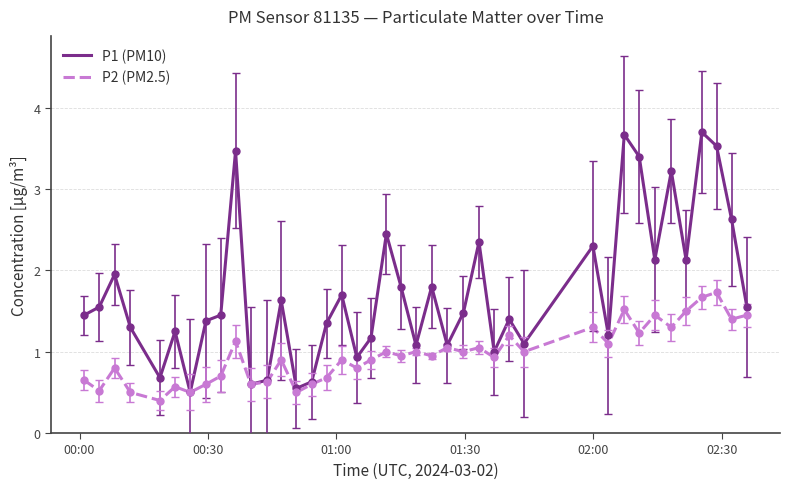

How many categories are shown in the chart?

40